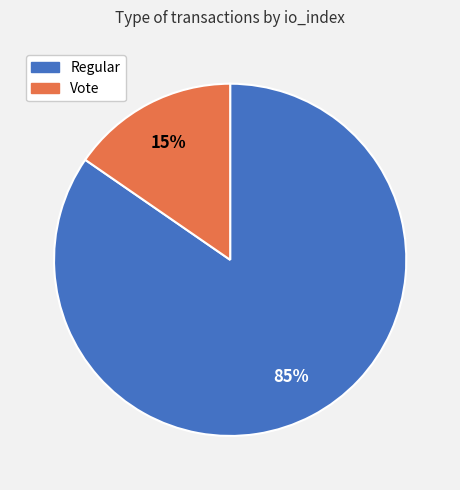

Does Regular account for over 50% of the chart?

Yes